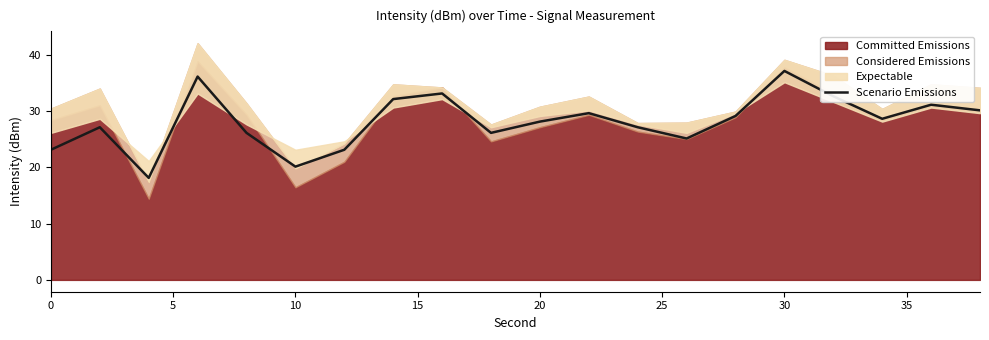

Where is the data nearest to the value 27?

5